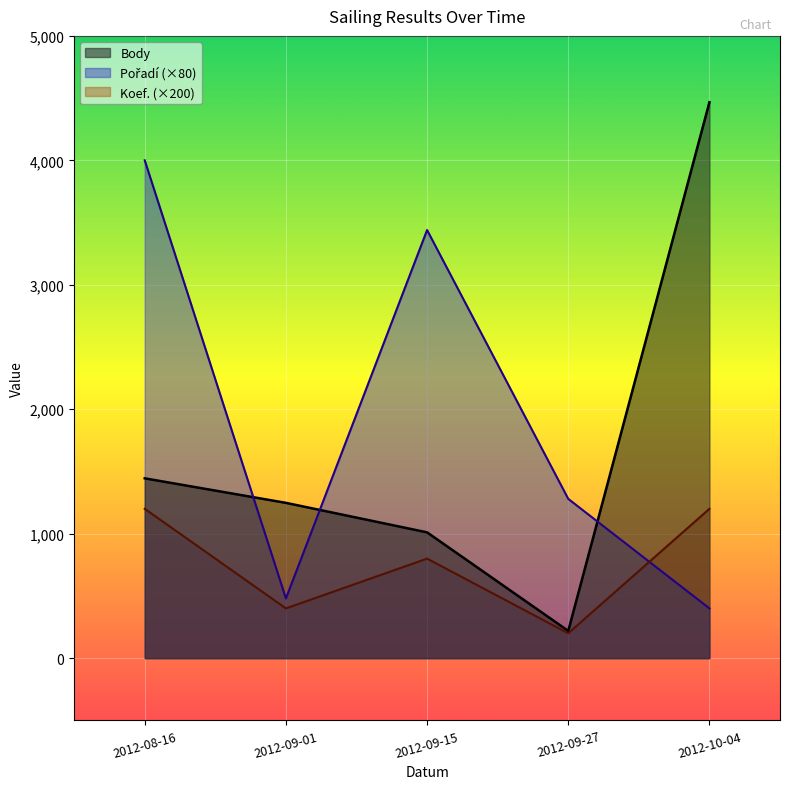

At which category does Pořadí reach its first local peak?

2012-09-15